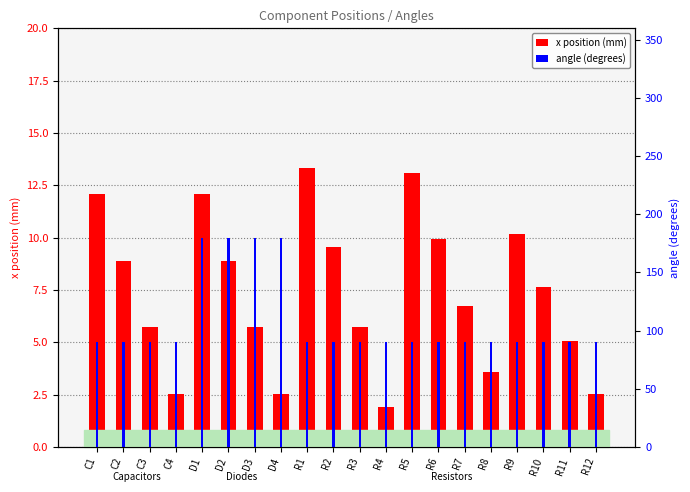

Are the bars horizontal?

No